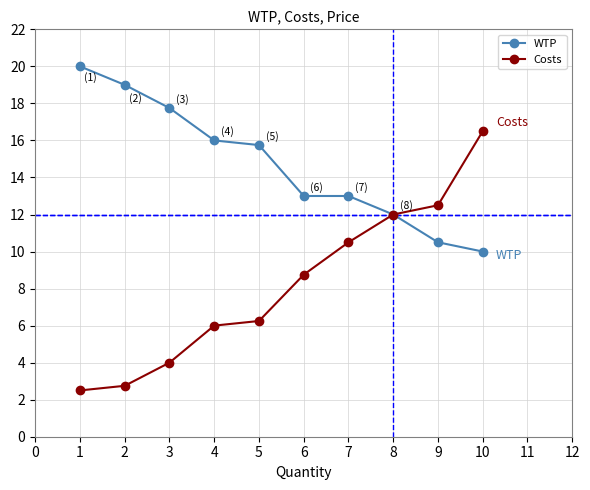

What is the difference between the highest and lowest values at 4?

10.0